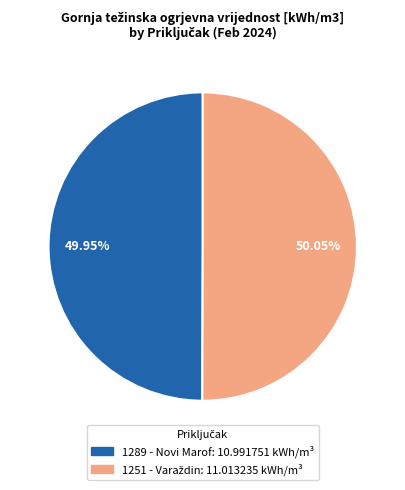

Is there a majority slice in this chart?

Yes